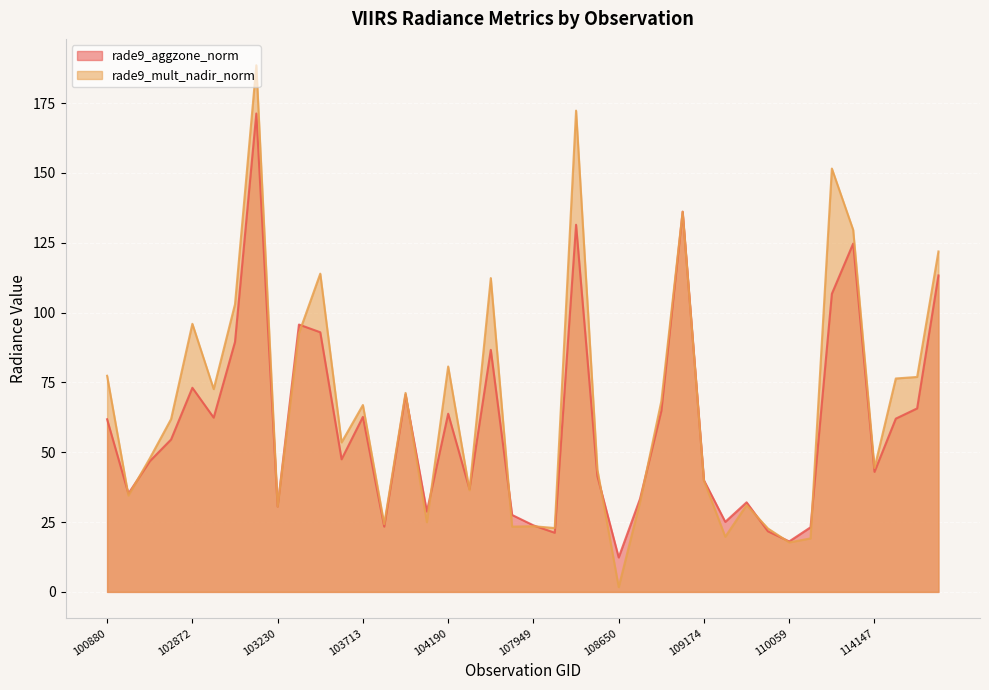

Reading right to left, what are all the values shown in this chart?

rade9_aggzone_norm: 114743=113.3	114402=65.7	114394=62.0	114147=43.0	113976=124.7	110415=106.7	110231=23.1	110059=18.1	109884=21.7	109710=32.1	109350=25.1	109174=39.9	109001=136.1	108833=64.8	108662=33.3	108650=12.3	108486=41.4	108474=131.4	108121=21.2	107949=23.8	107774=27.5	107762=86.6	107590=36.8	104190=63.8	104181=28.7	103949=70.6	103831=23.4	103713=62.7	103595=47.5	103586=93.0	103349=95.7	103230=30.6	103112=171.3	102993=89.5	102984=62.4	102872=73.1	102864=54.5	102744=46.8	101006=35.2	100880=61.8
rade9_mult_nadir_norm: 114743=121.9	114402=77.0	114394=76.4	114147=44.4	113976=129.6	110415=151.6	110231=19.2	110059=17.7	109884=22.7	109710=31.1	109350=19.8	109174=39.8	109001=136.1	108833=68.3	108662=32.1	108650=1.7	108486=43.8	108474=172.3	108121=22.9	107949=23.5	107774=23.4	107762=112.3	107590=36.4	104190=80.7	104181=25.0	103949=71.2	103831=24.3	103713=66.9	103595=53.5	103586=113.9	103349=92.6	103230=30.6	103112=188.5	102993=103.0	102984=72.6	102872=96.0	102864=61.8	102744=47.8	101006=34.5	100880=77.4